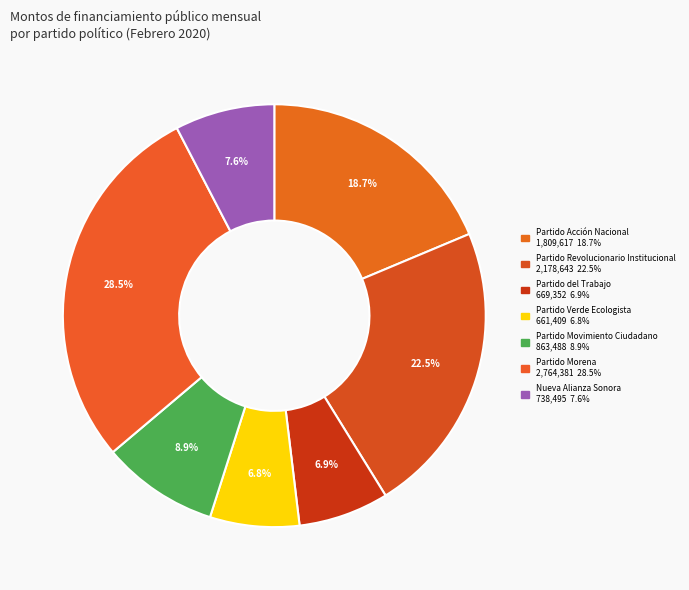

How many segments does this pie chart have?

7